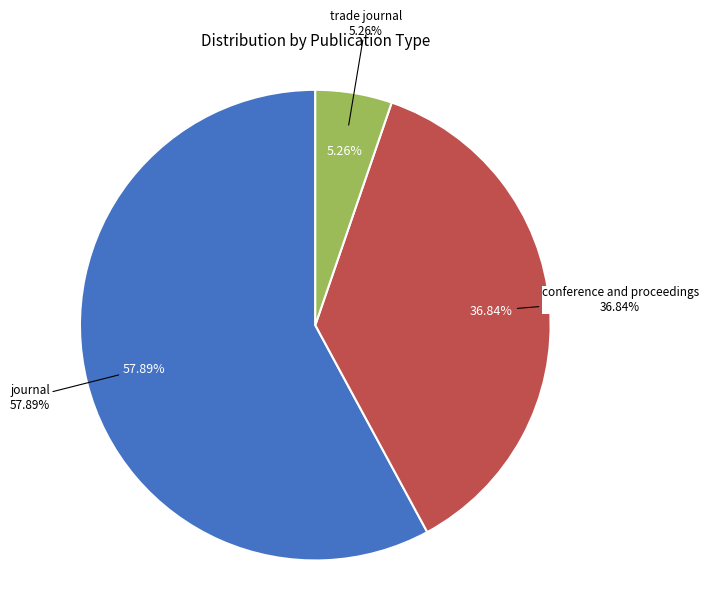

What portion of the pie excludes journal?

42.1%